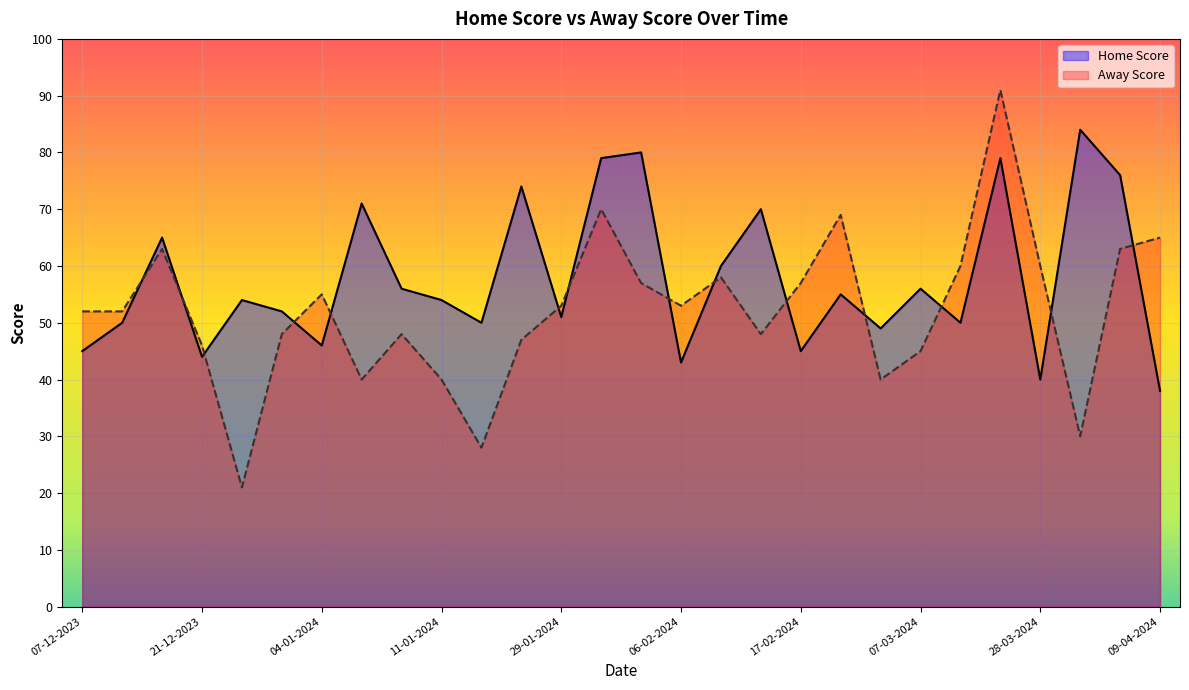

List the series in order of their peak value, highest first.

Away Score, Home Score